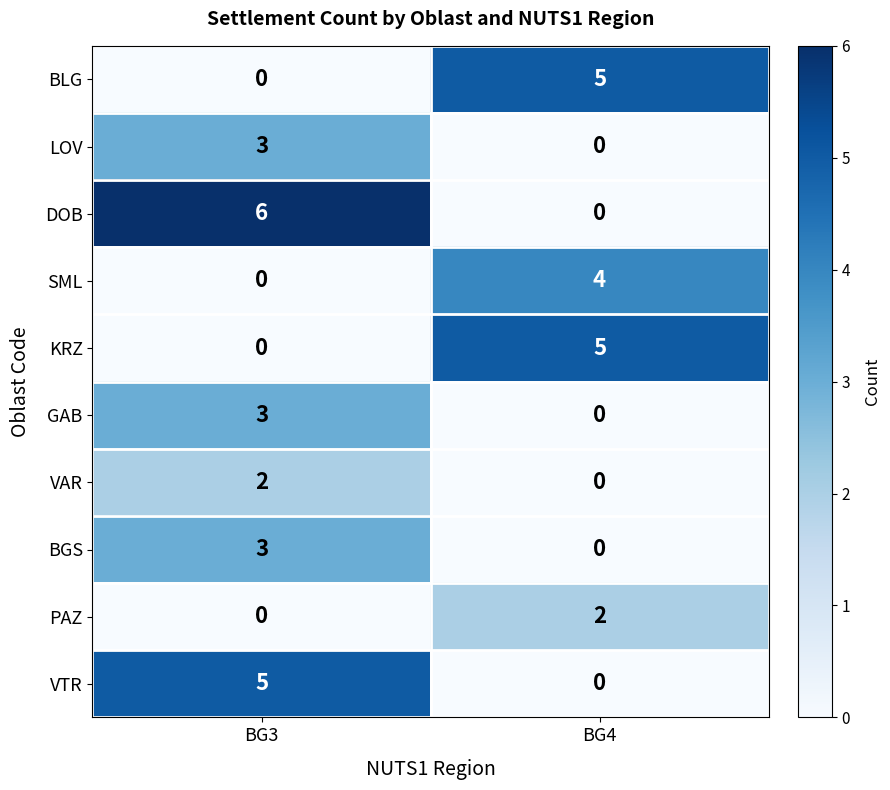

True or false: GAB has a value of 2 at BG4.

False